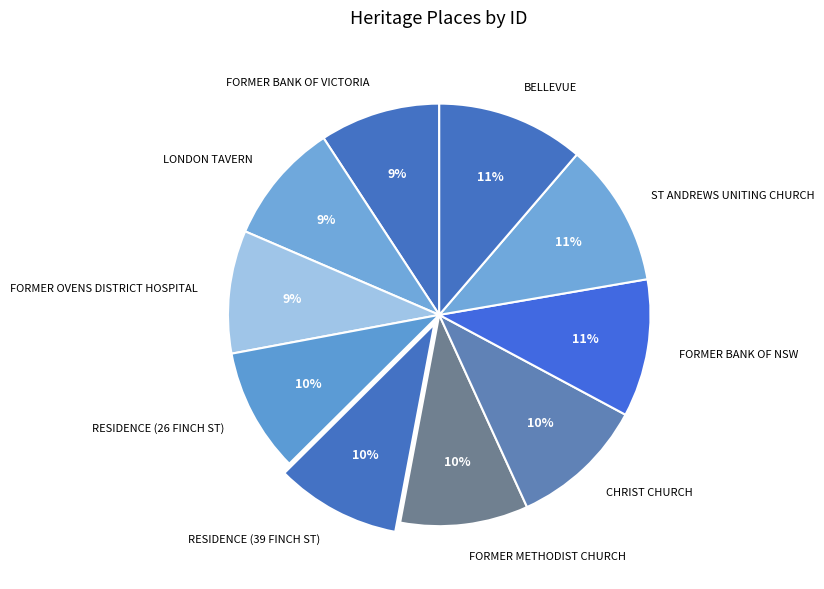

What is the ratio of the value at FORMER METHODIST CHURCH to the value at BELLEVUE?

0.9